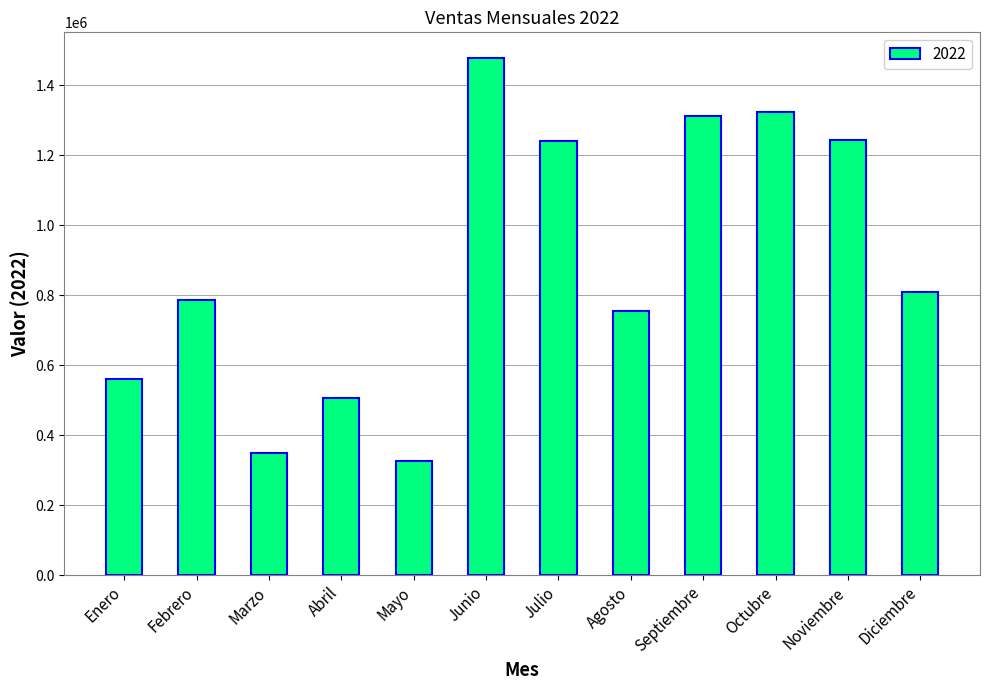

What is the minimum value shown in the chart?

326400